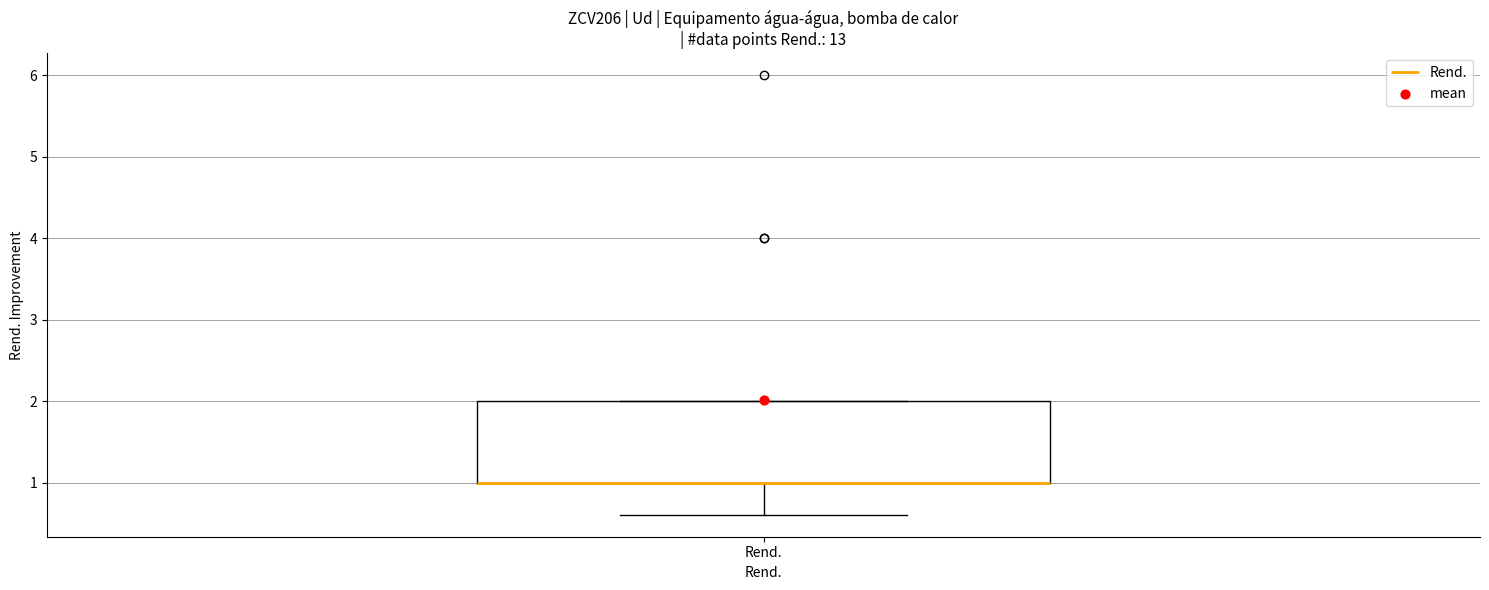

Read this box plot against the y-axis: the position of the median line, the range covered by the box, and the ends of both whiskers. The values are not printed on the chart, so give them approximately, as read against the axis.

median 1.0 (drawn on the box's lower edge), box 1.0 to 2.0, whiskers 0.6 to 2.0